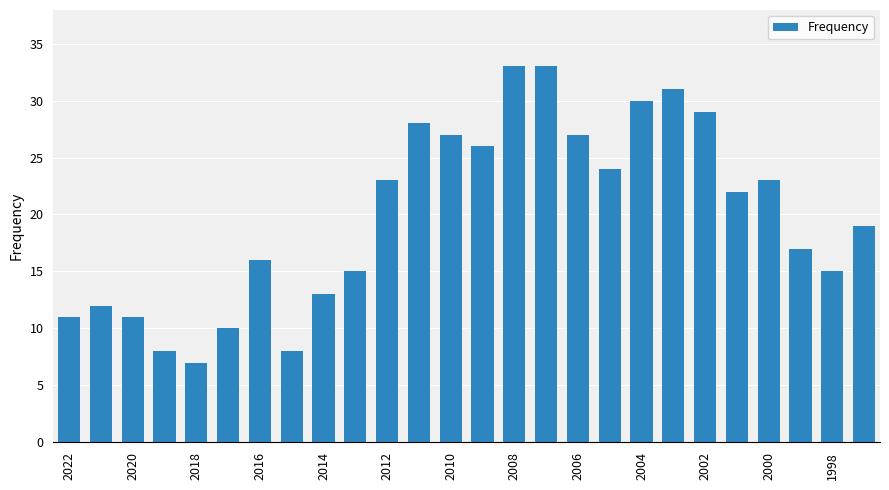

Reading left to right, extract all data points from this chart.

11	12	11	8	7	10	16	8	13	15	23	28	27	26	33	33	27	24	30	31	29	22	23	17	15	19